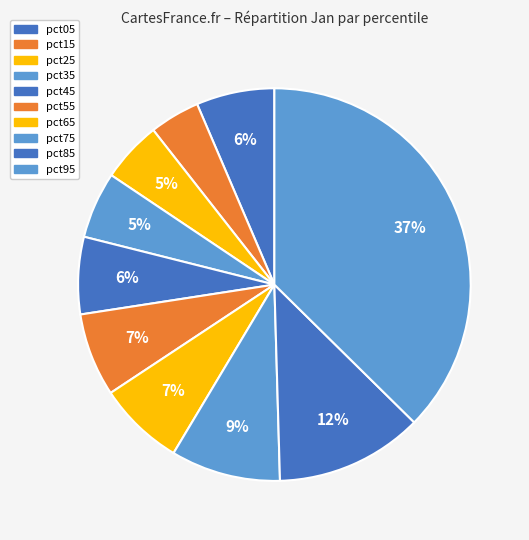

To the nearest percent, what is the combined percentage of pct85 and pct35?

18%